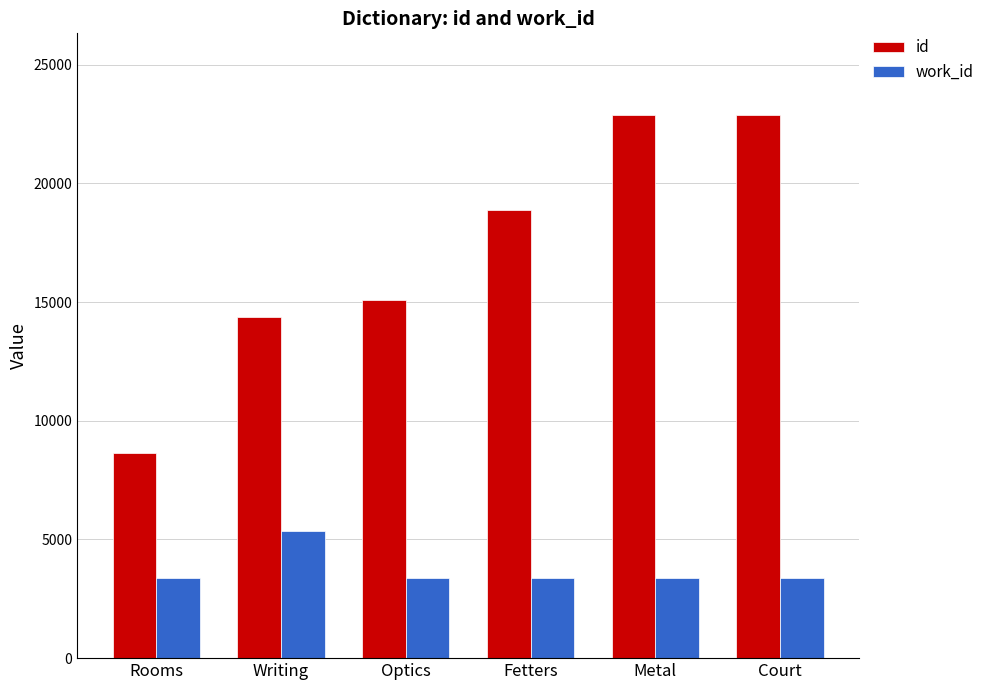

Between Writing and Fetters, which series saw the biggest shift?

id